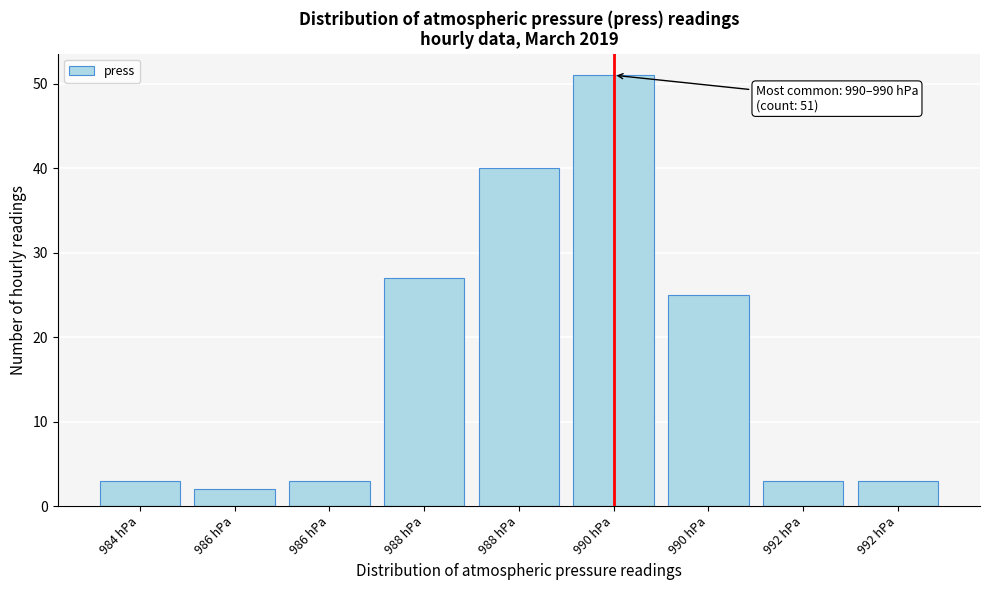

Count the number of categories in the chart.

9